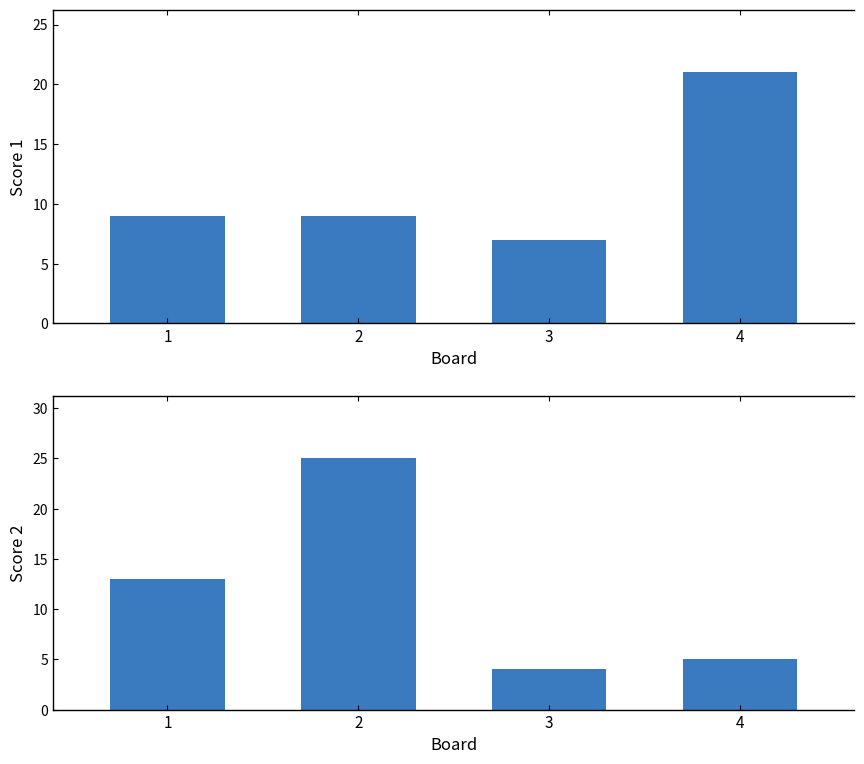

What is the value of the Score 2 bar at the 1st from the left?

13